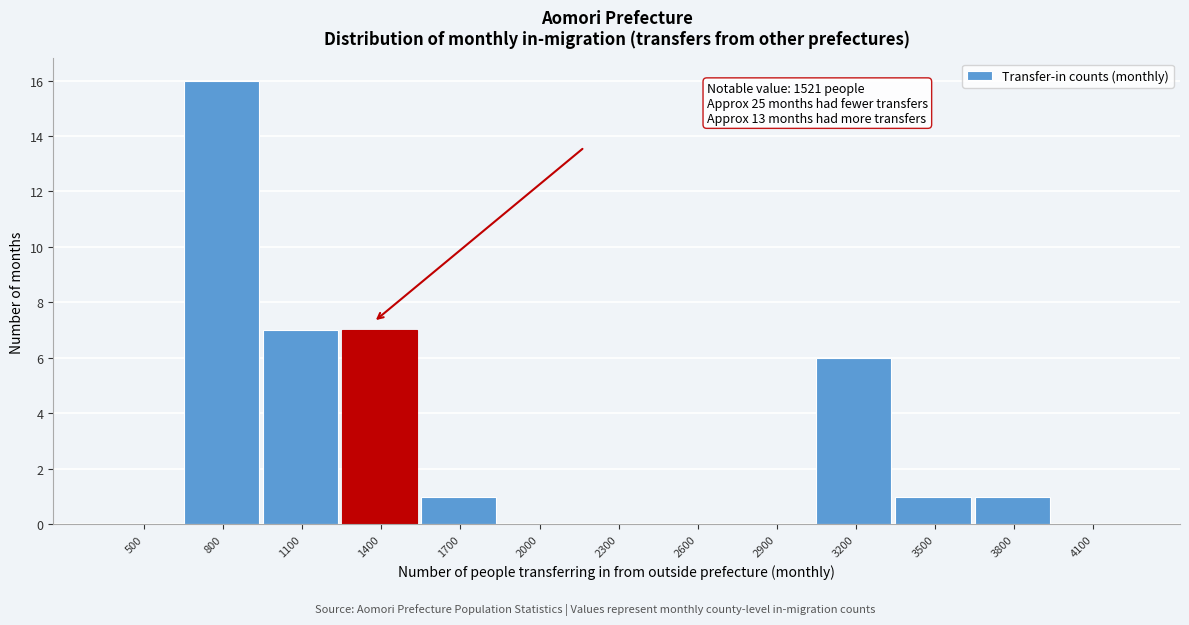

Reading left to right, list all the values displayed in this chart.

500=0	800=16	1100=7	1400=7	1700=1	2000=0	2300=0	2600=0	2900=0	3200=6	3500=1	3800=1	4100=0